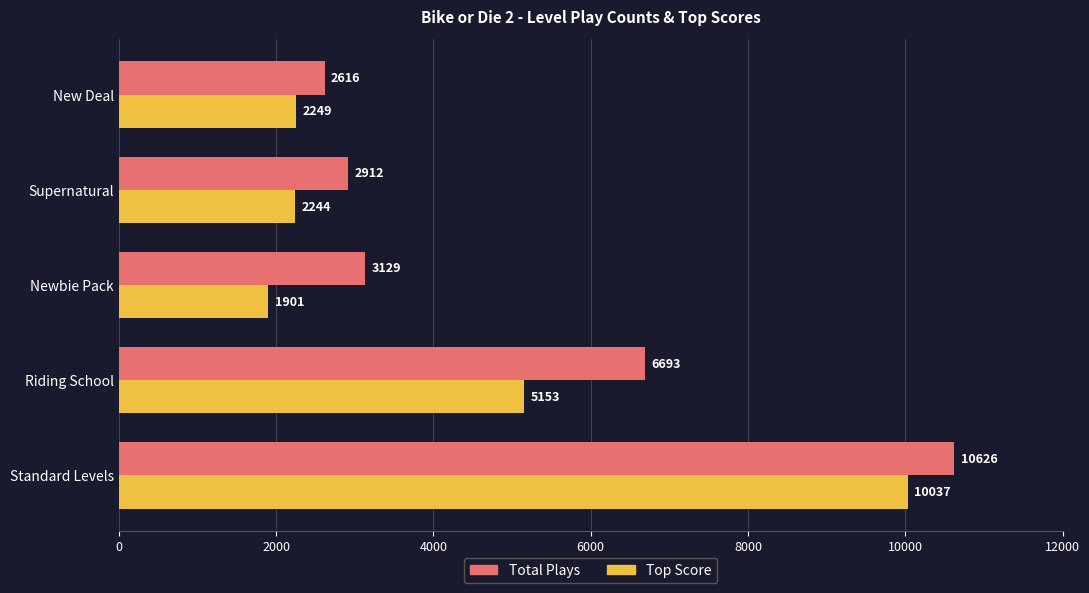

What is the total value across all series at Newbie Pack?

5030